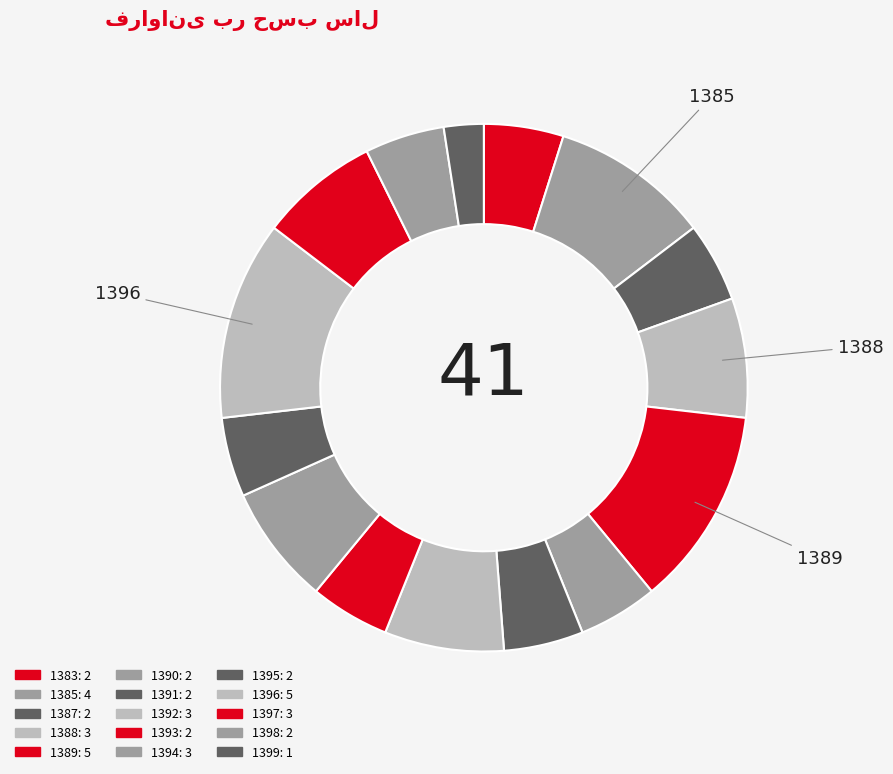

Which category has the smallest portion of the pie?

1399